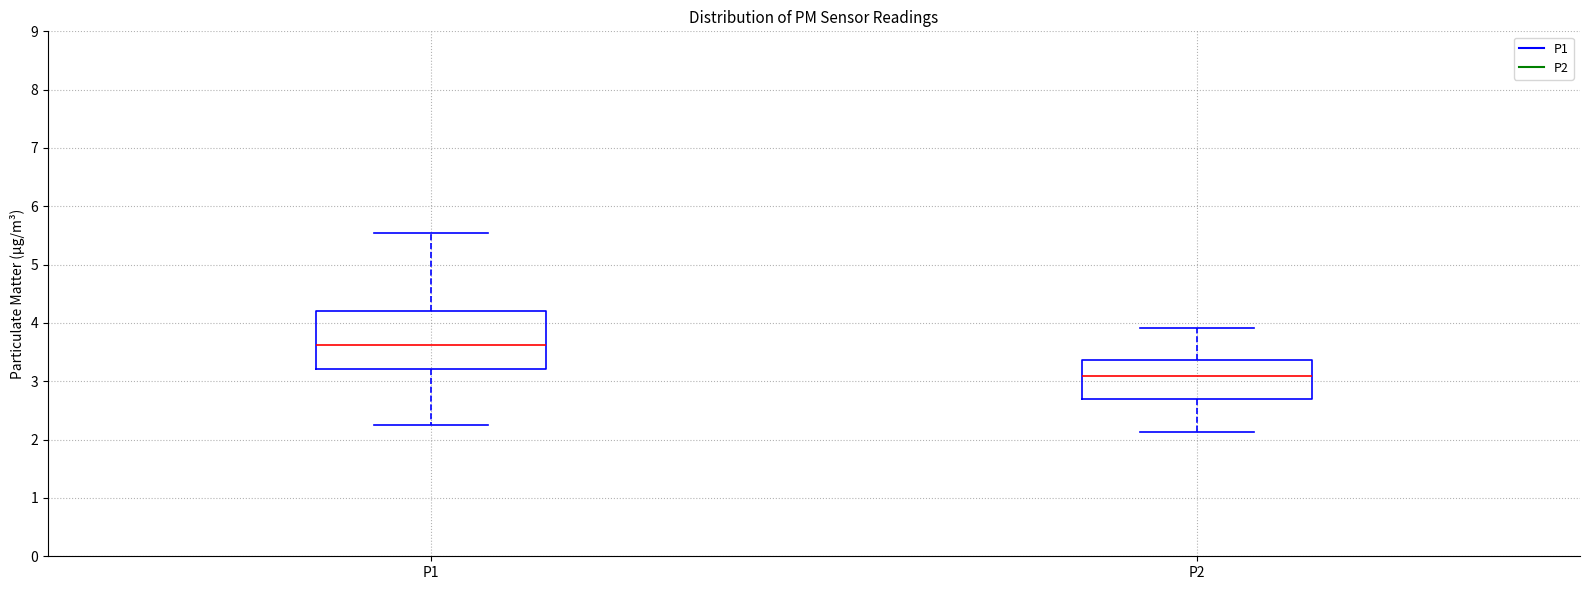

Which box has the highest median line?

P1